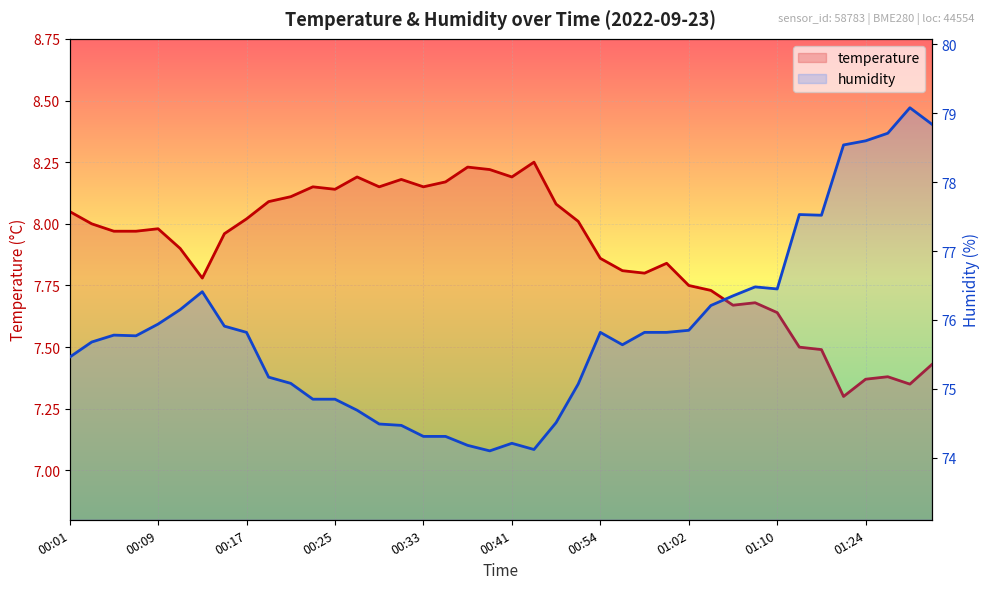

The value of temperature at 00:03 is 4.4. True or false?

False